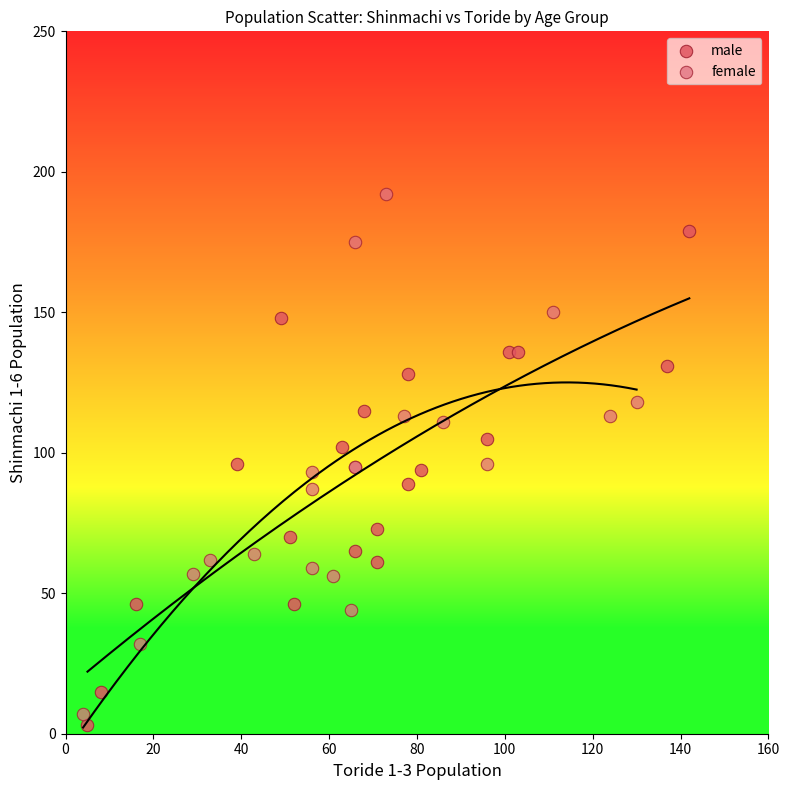

Which series contains the highest Y value?

female